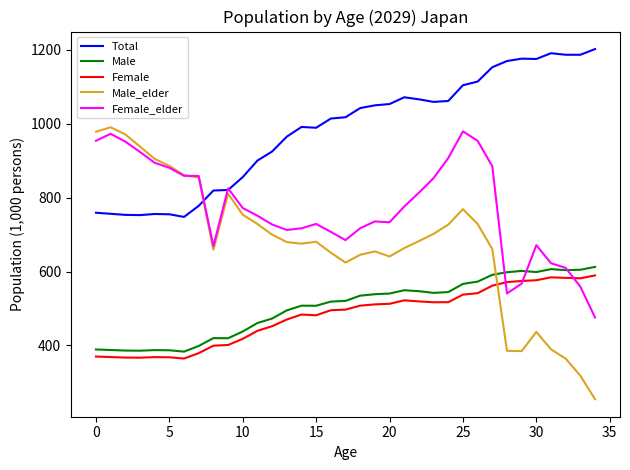

True or false: Total and Female_elder cross at least once.

True